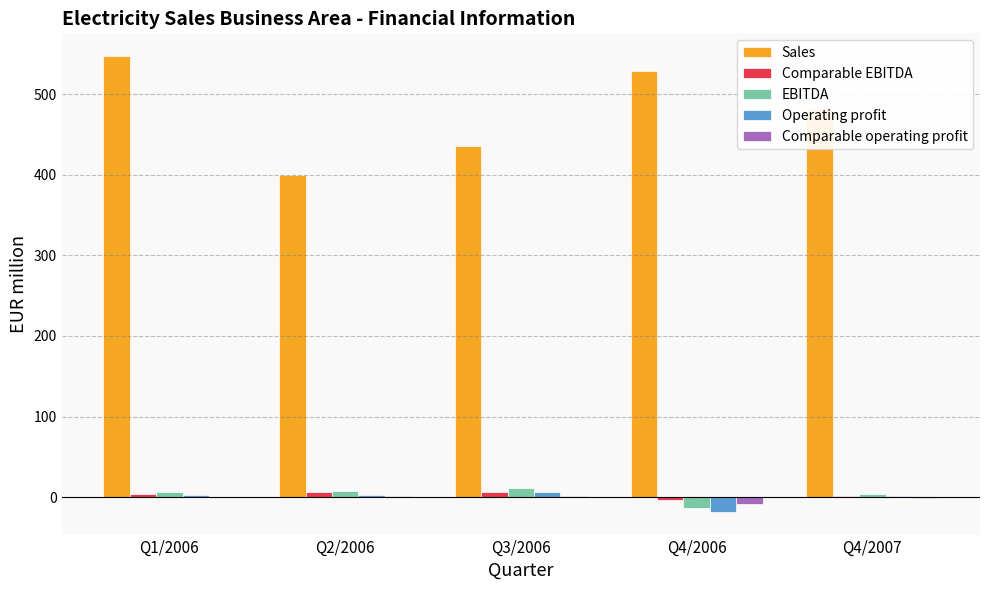

What is the greatest value displayed?

547